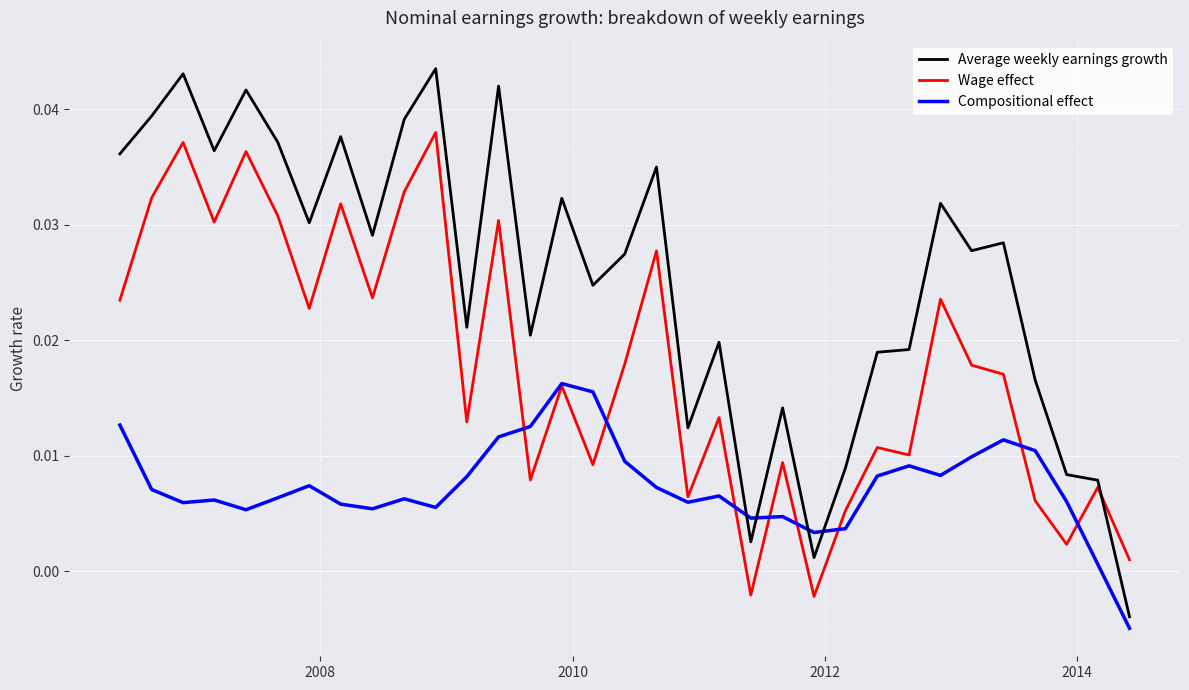

Which series has the largest range (max minus min)?

Average weekly earnings growth